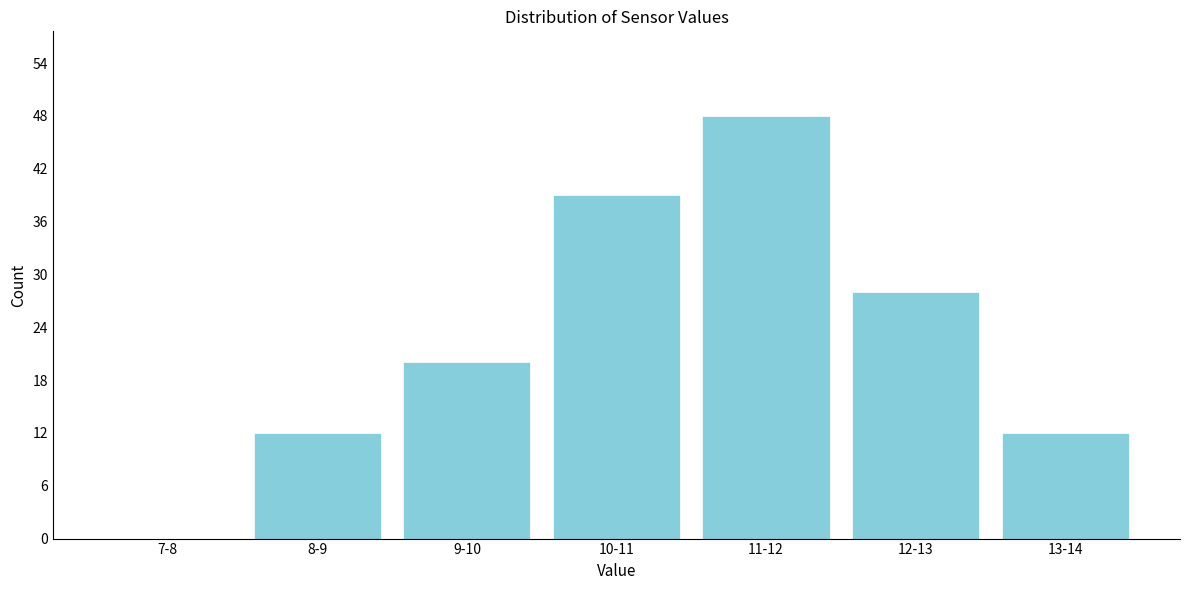

Reading left to right, what are all the values shown in this chart?

7-8=0	8-9=12	9-10=20	10-11=39	11-12=48	12-13=28	13-14=12